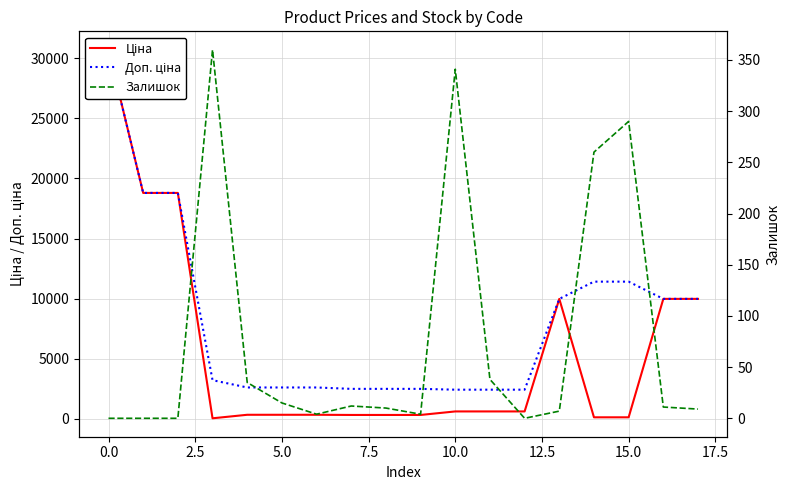

Which series has the largest total across all categories?

Доп. ціна